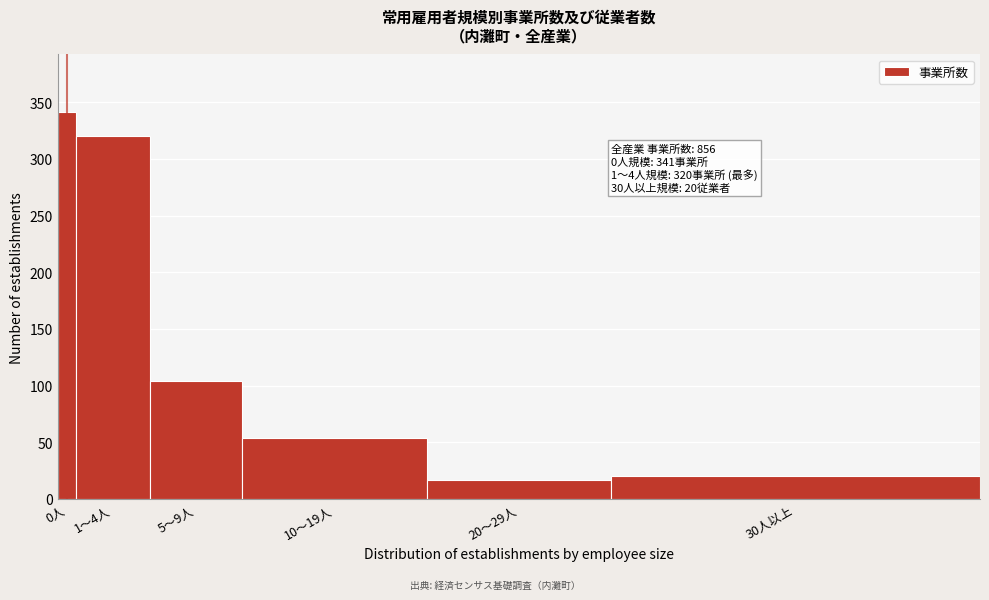

Reading left to right, extract all data points from this chart.

341	320	104	54	17	20